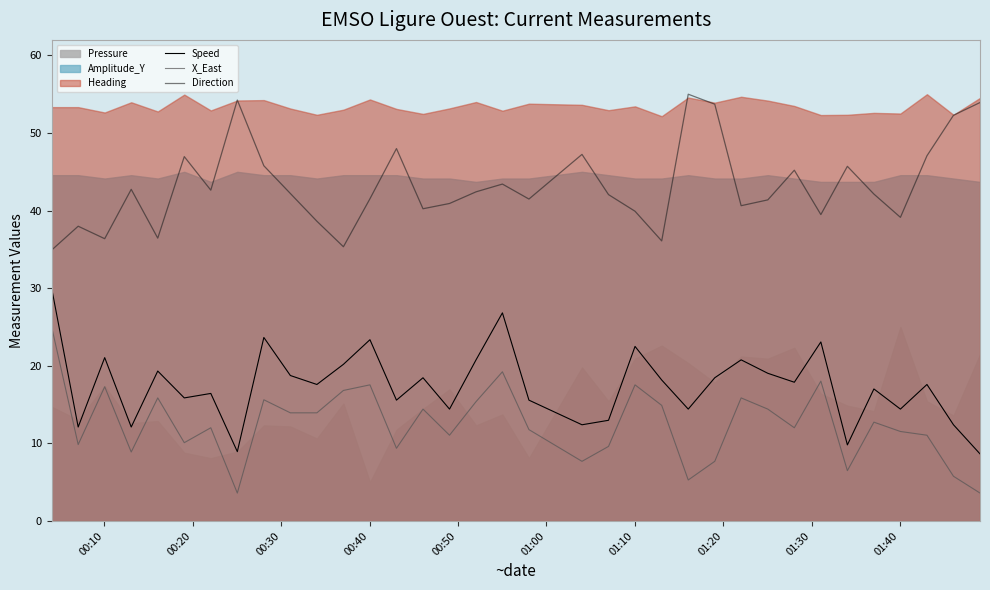

True or false: Direction and X_East intersect in this chart.

False